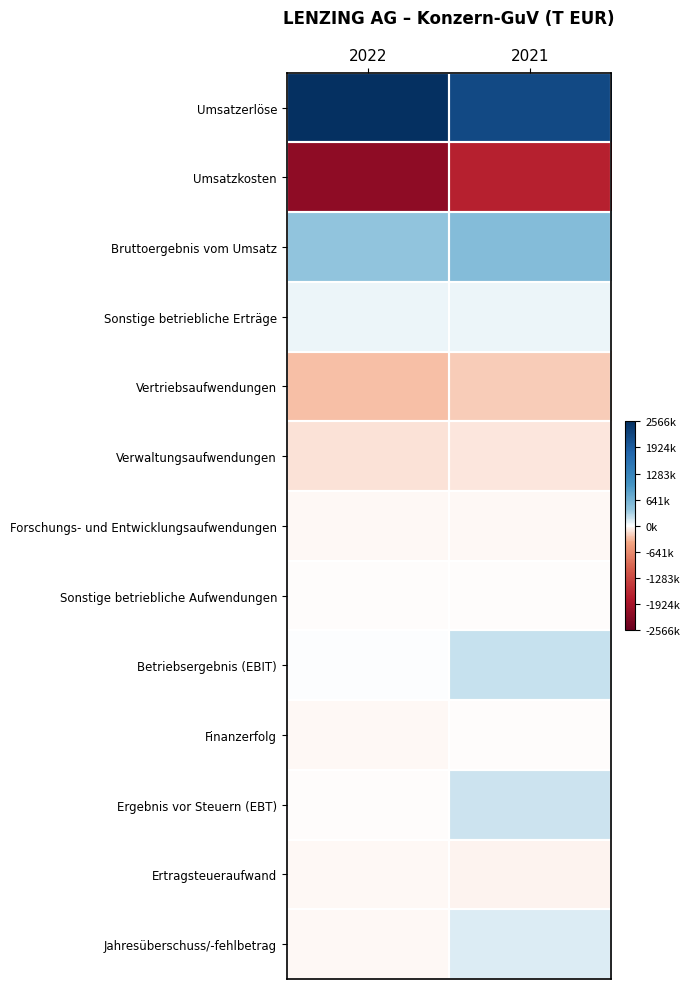

Reading right to left, list all the values displayed in this chart.

Umsatzerlöse: 2021=2194624	2022=2565692
Umsatzkosten: 2021=-1692760	2022=-2162561
Bruttoergebnis vom Umsatz: 2021=501864	2022=403131
Sonstige betriebliche Erträge: 2021=78026	2022=73096
Vertriebsaufwendungen: 2021=-233981	2022=-286747
Verwaltungsaufwendungen: 2021=-117547	2022=-137164
Forschungs- und Entwicklungsaufwendungen: 2021=-23993	2022=-29214
Sonstige betriebliche Aufwendungen: 2021=-3753	2022=-6649
Betriebsergebnis (EBIT): 2021=200615	2022=16453
Finanzerfolg: 2021=-17689	2022=-26512
Ergebnis vor Steuern (EBT): 2021=182926	2022=-10059
Ertragsteueraufwand: 2021=-55212	2022=-27182
Jahresüberschuss/-fehlbetrag: 2021=127714	2022=-37241